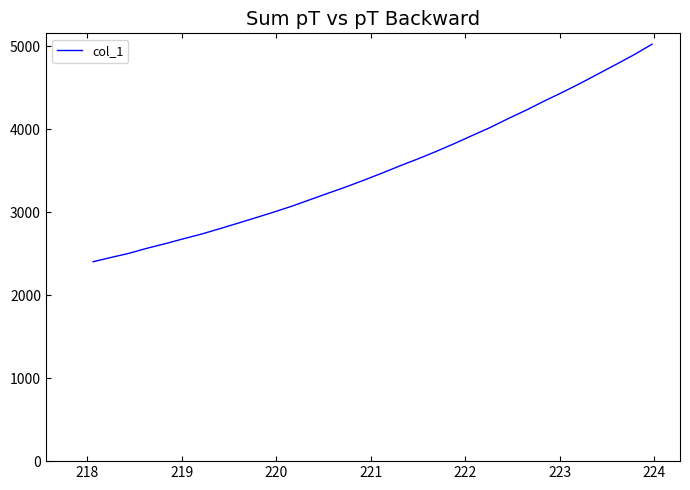

What is the difference between the maximum and minimum values?

2621.4